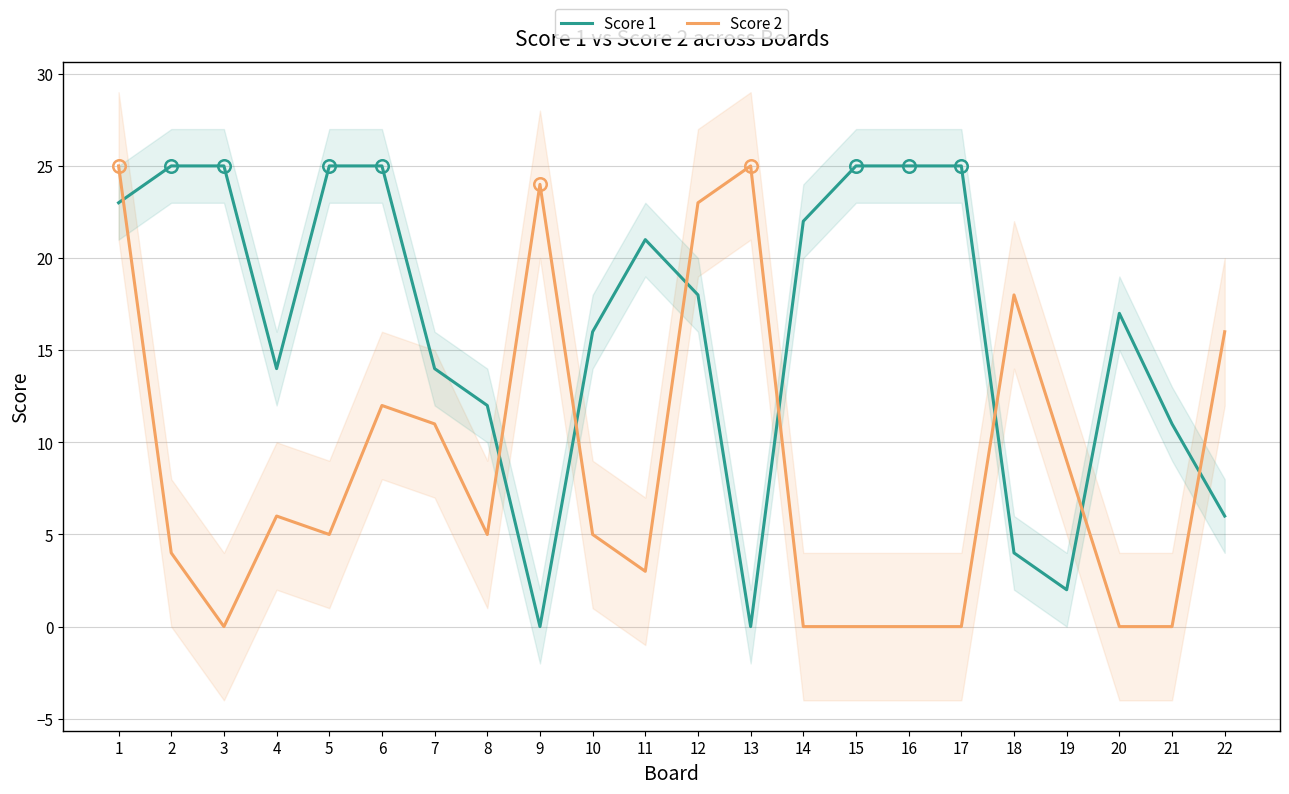

Which series ends up on top after the final intersection of Score 2 and Score 1?

Score 2